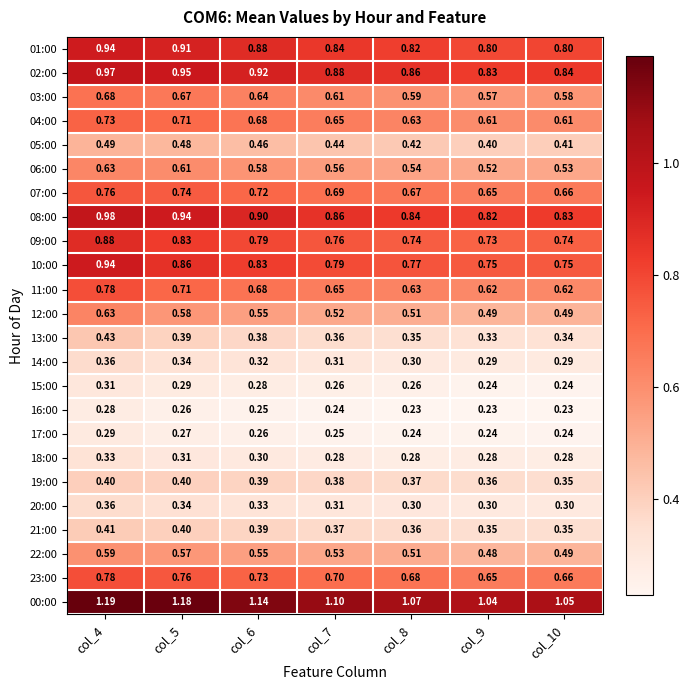

How many data points does each series have?

7